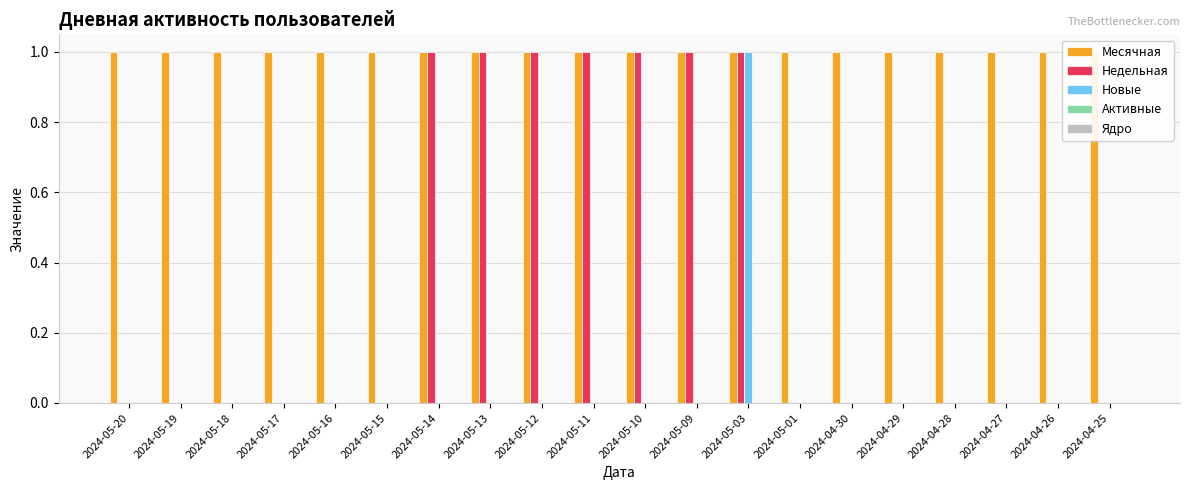

Does the chart contain any negative values?

No